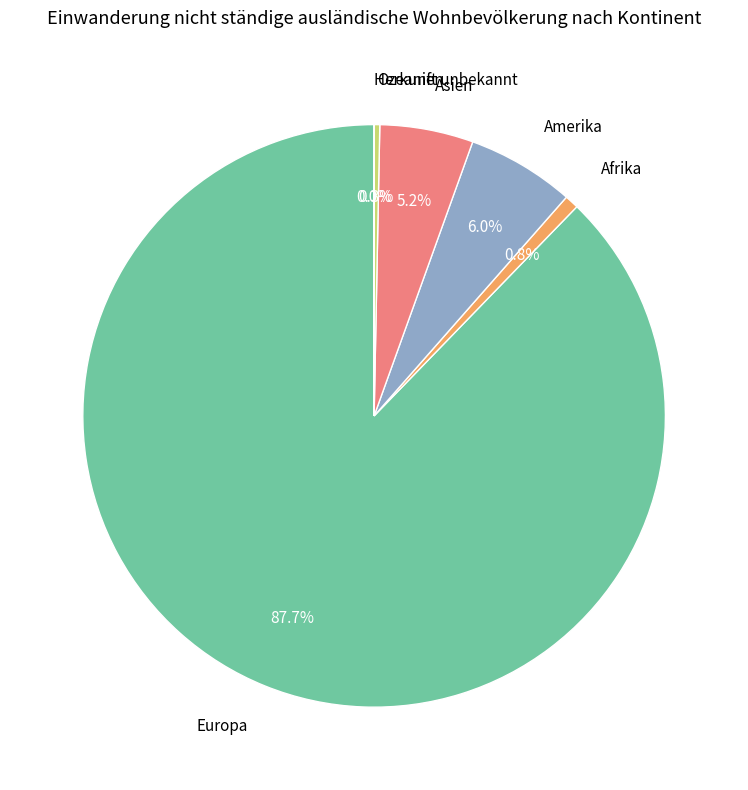

Combined, what portion of the pie is Afrika and Ozeanien?

1.1%